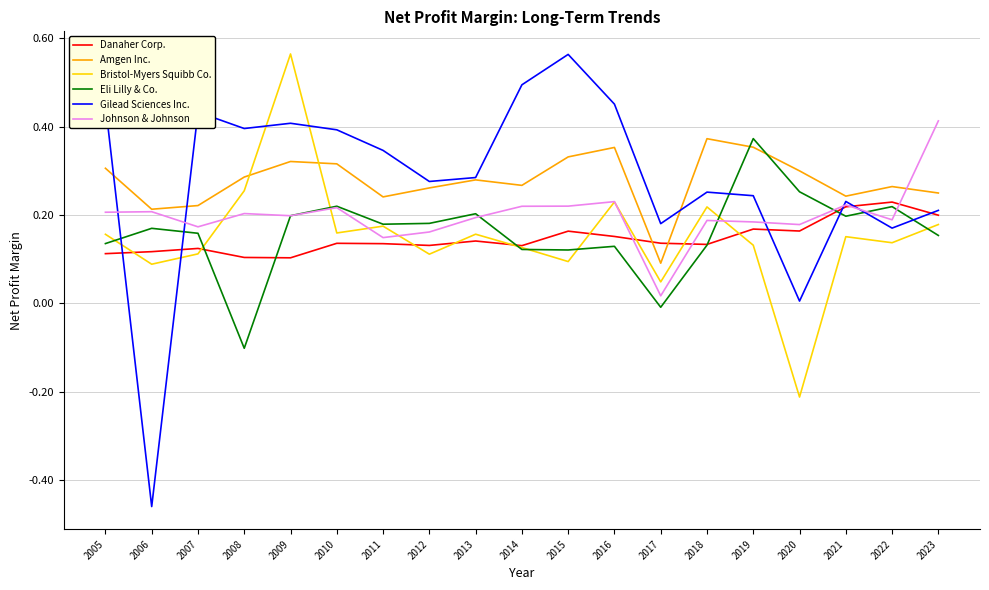

Count the Danaher Corp. values in the range 0 to 1.

19